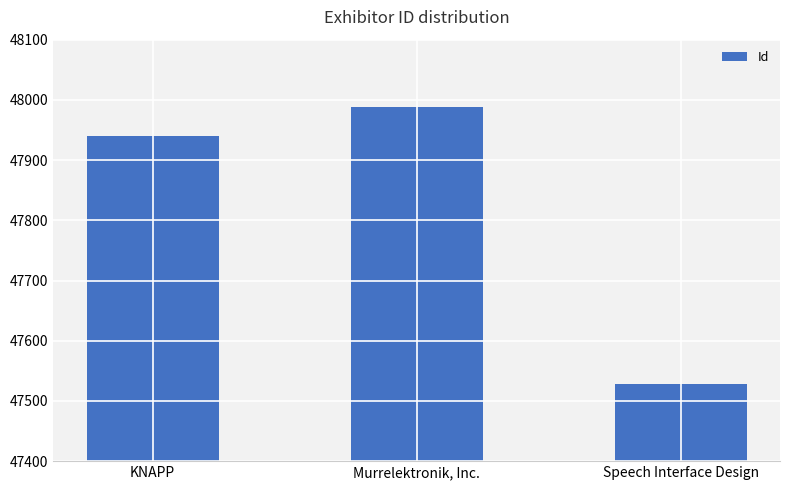

At which label is the value closest to 47758?

KNAPP